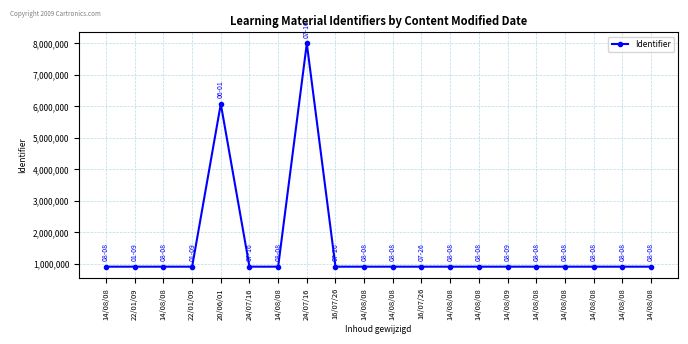

What is the maximum value shown in the chart?

7992939